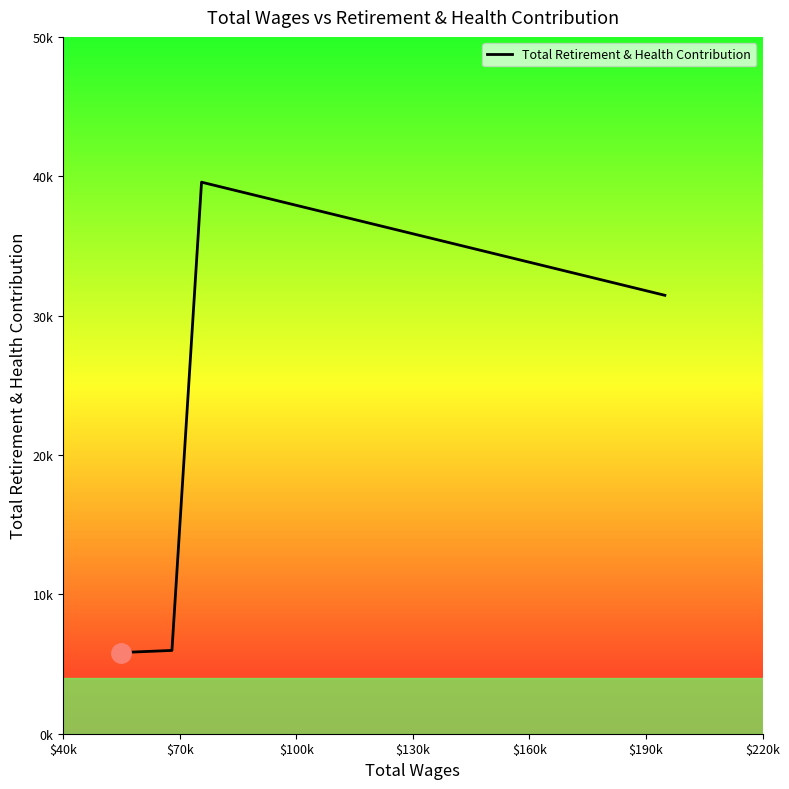

Does the chart have visible grid lines?

No